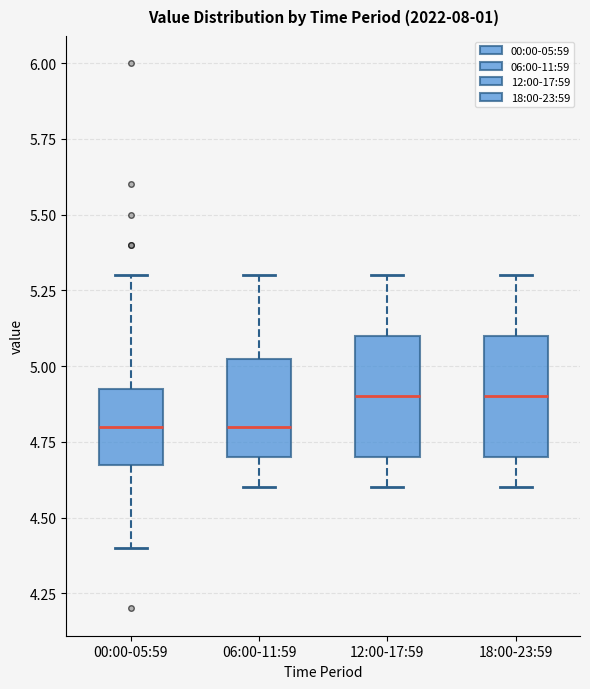

Reading left to right, transcribe this box plot: for each box, give where its median line is, the range the box spans, and where its two whiskers end, as read against the y-axis. The values are not printed on the chart, so give them approximately, as read against the axis.

00:00-05:59: median 4.80, box 4.70 to 4.95, whiskers 4.40 to 5.30
06:00-11:59: median 4.80, box 4.70 to 5.05, whiskers 4.60 to 5.30
12:00-17:59: median 4.90, box 4.70 to 5.10, whiskers 4.60 to 5.30
18:00-23:59: median 4.90, box 4.70 to 5.10, whiskers 4.60 to 5.30